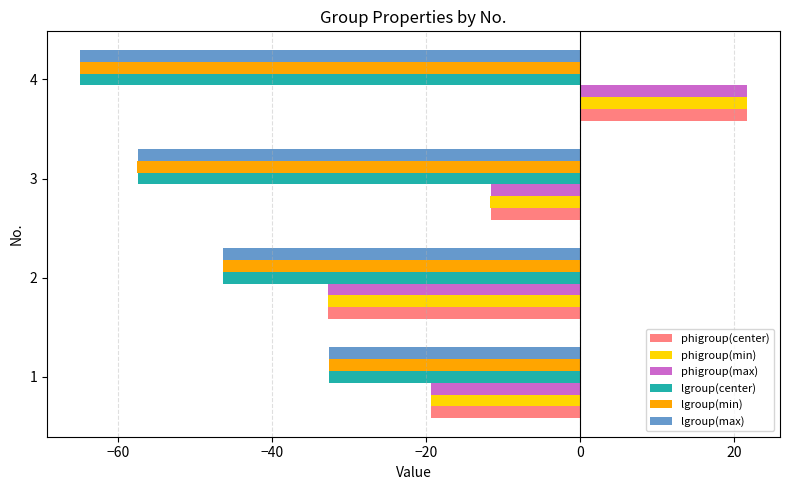

The value of lgroup(center) at 1 is -16.9. True or false?

False